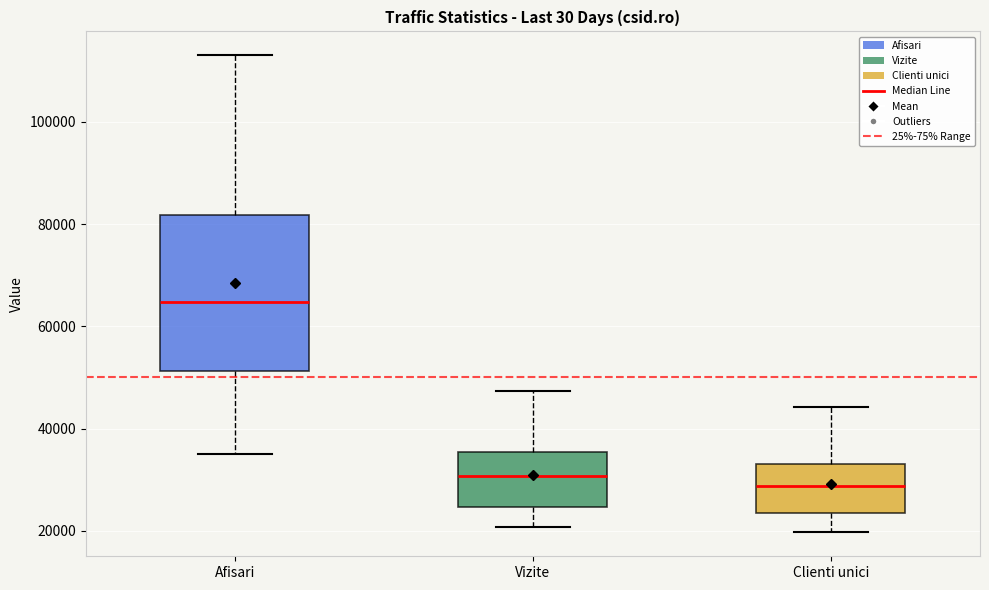

Reading left to right, transcribe this box plot: for each box, give where its median line is, the range the box spans, and where its two whiskers end, as read against the y-axis. The values are not printed on the chart, so give them approximately, as read against the axis.

Afisari: median 64000, box 52000 to 82000, whiskers 36000 to 114000
Vizite: median 30000, box 24000 to 36000, whiskers 20000 to 48000
Clienti unici: median 28000, box 24000 to 34000, whiskers 20000 to 44000